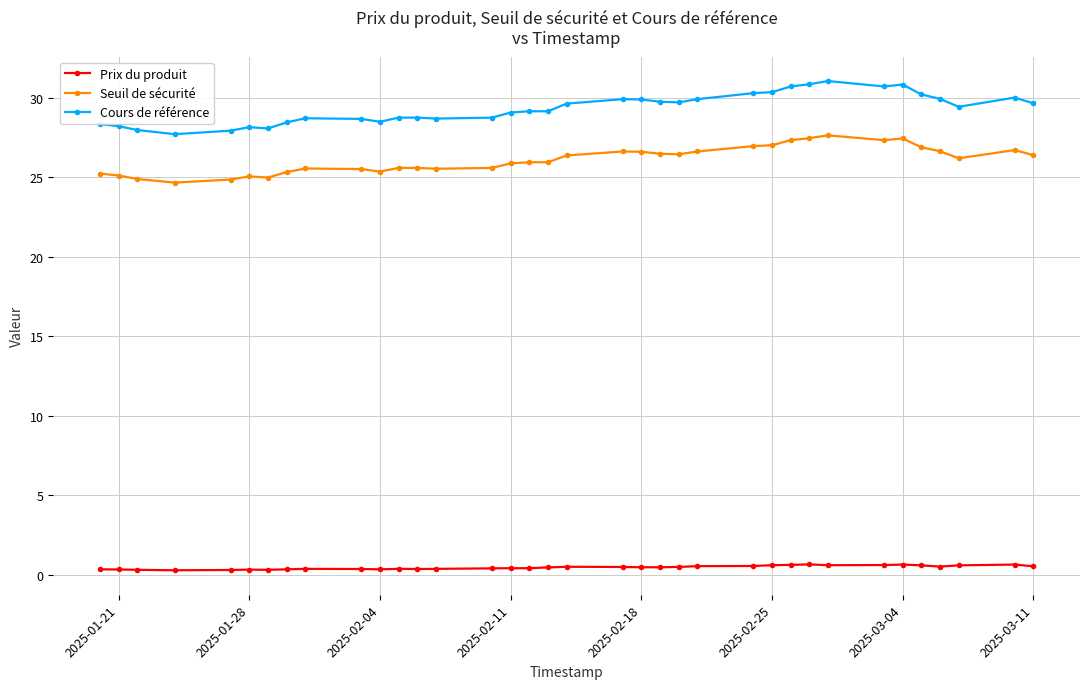

Which series has the largest range (max minus min)?

Cours de référence